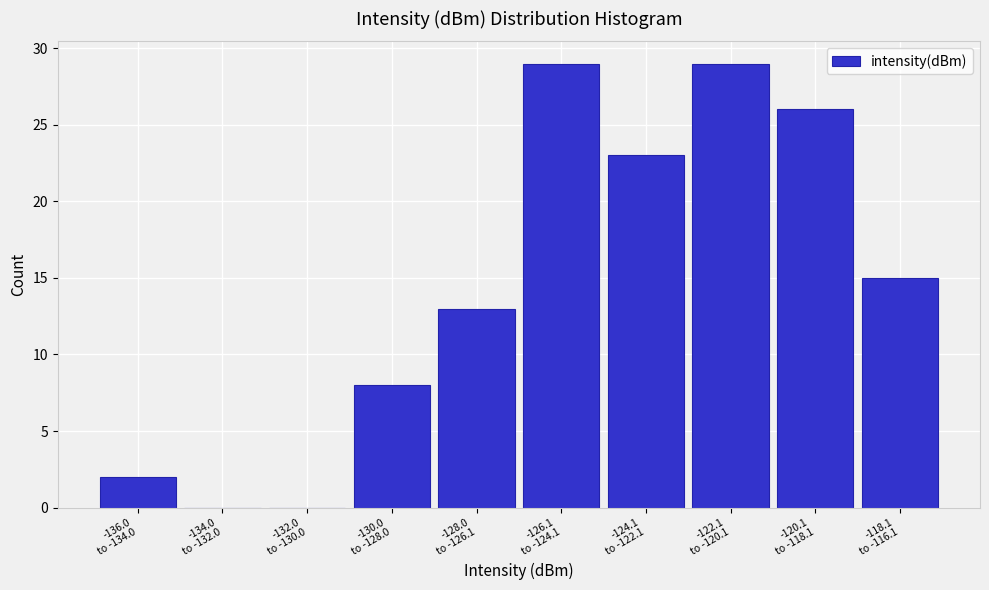

What is the sum of all values?

145